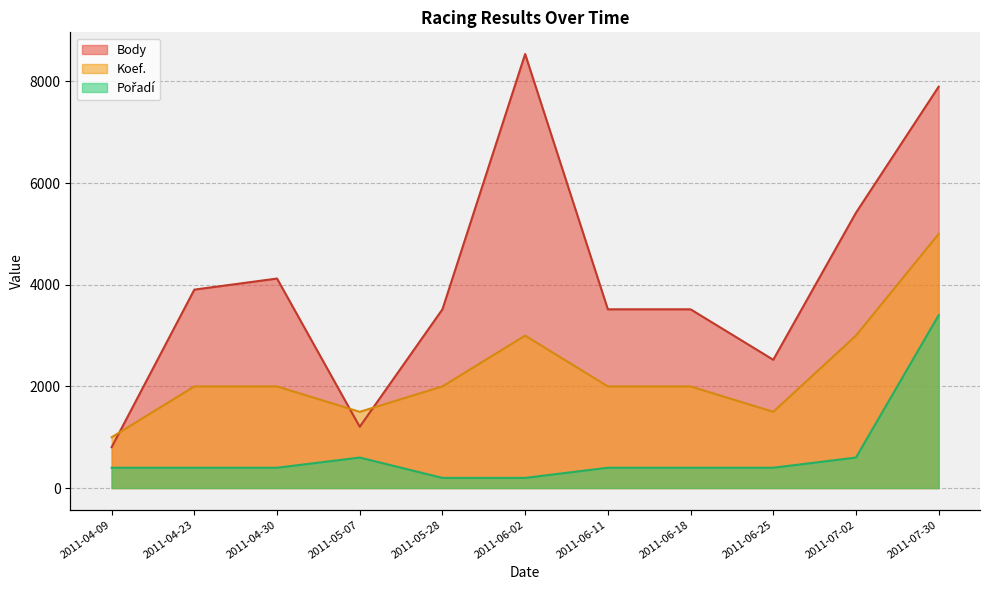

True or false: Pořadí has more than 2 points higher than both neighbors.

False